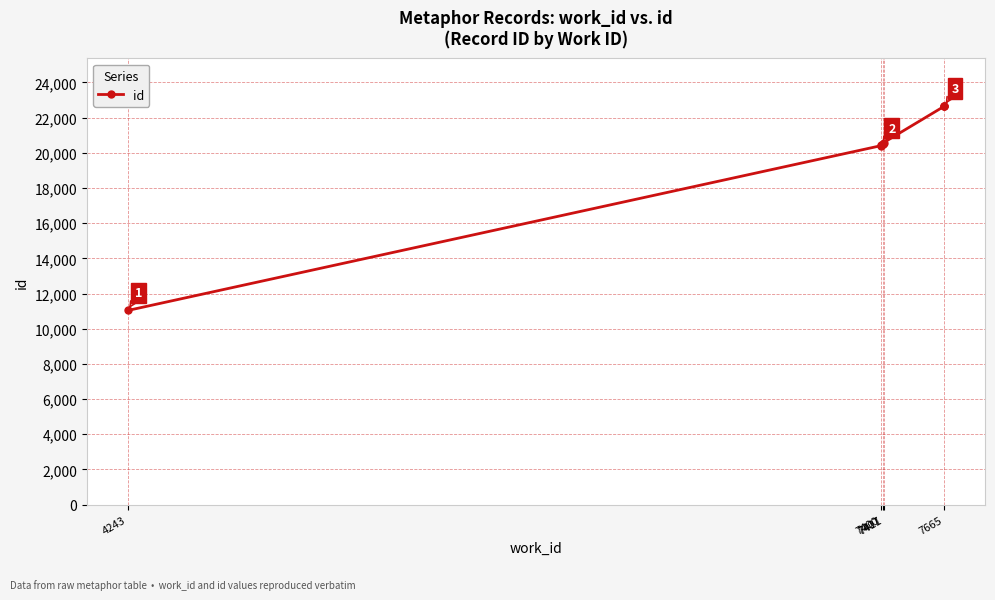

What is the change in value from 7400 to 7407?

+11